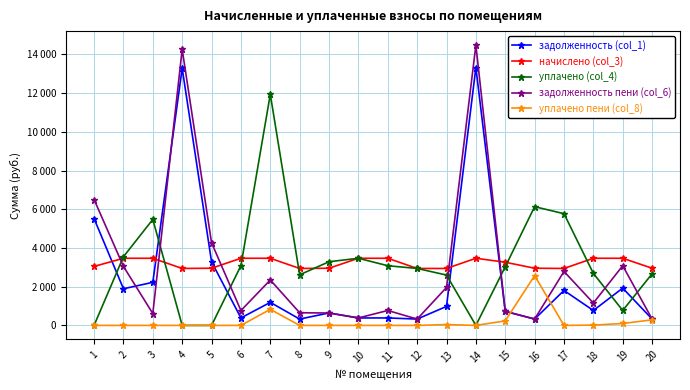

Reading left to right, extract all data points from this chart.

задолженность (col_1): 1=5520.0	2=1893.5	3=2226.2	4=13283.2	5=3287.8	6=385.4	7=1190.6	8=326.9	9=642.5	10=385.4	11=385.4	12=326.9	13=980.9	14=13326.5	15=725.4	16=328.2	17=1806.1	18=770.9	19=1927.2	20=328.2
начислено (col_3): 1=3048.6	2=3469.1	3=3469.1	4=2942.6	5=2954.2	6=3469.1	7=3469.1	8=2942.6	9=2954.2	10=3469.1	11=3469.1	12=2942.6	13=2942.6	14=3469.1	15=3264.3	16=2954.2	17=2942.6	18=3469.1	19=3469.1	20=2954.2
уплачено (col_4): 1=0.0	2=3548.1	3=5476.8	4=0.0	5=0.0	6=3087.0	7=11942.7	8=2615.6	9=3289.7	10=3469.1	11=3083.6	12=2943.3	13=2601.3	14=0.0	15=3030.7	16=6135.4	17=5772.8	18=2688.6	19=770.9	20=2667.9
задолженность пени (col_6): 1=6504.8	2=3049.8	3=612.6	4=14264.0	5=4272.6	6=767.5	7=2346.9	8=653.9	9=639.5	10=385.4	11=770.9	12=326.9	13=1961.7	14=14482.8	15=725.4	16=328.2	17=2787.0	18=1156.3	19=3083.6	20=328.2
уплачено пени (col_8): 1=0.0	2=0.0	3=0.0	4=0.0	5=0.0	6=0.0	7=830.8	8=0.0	9=0.0	10=0.0	11=0.0	12=0.0	13=43.0	14=0.0	15=233.8	16=2571.8	17=0.0	18=15.9	19=98.7	20=286.3